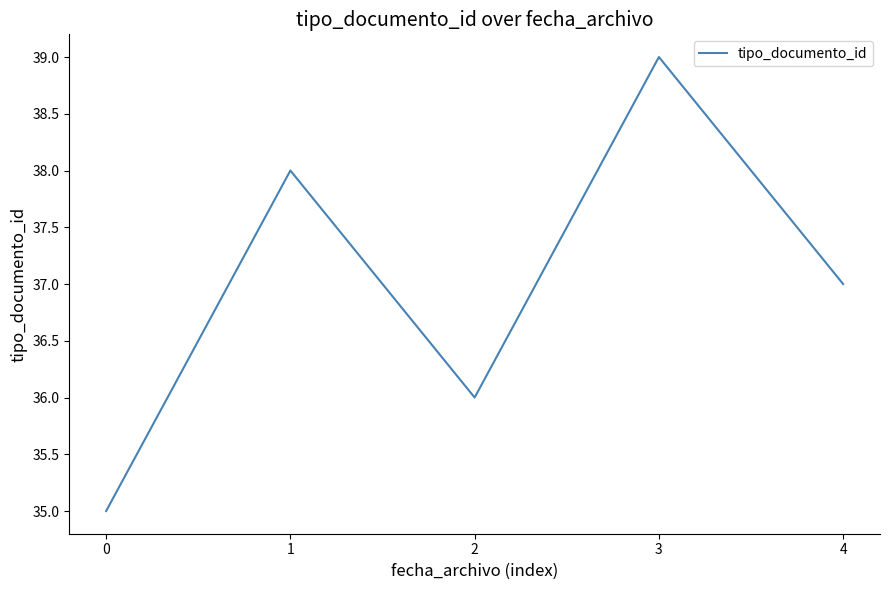

Reading left to right, list all the values displayed in this chart.

35	38	36	39	37